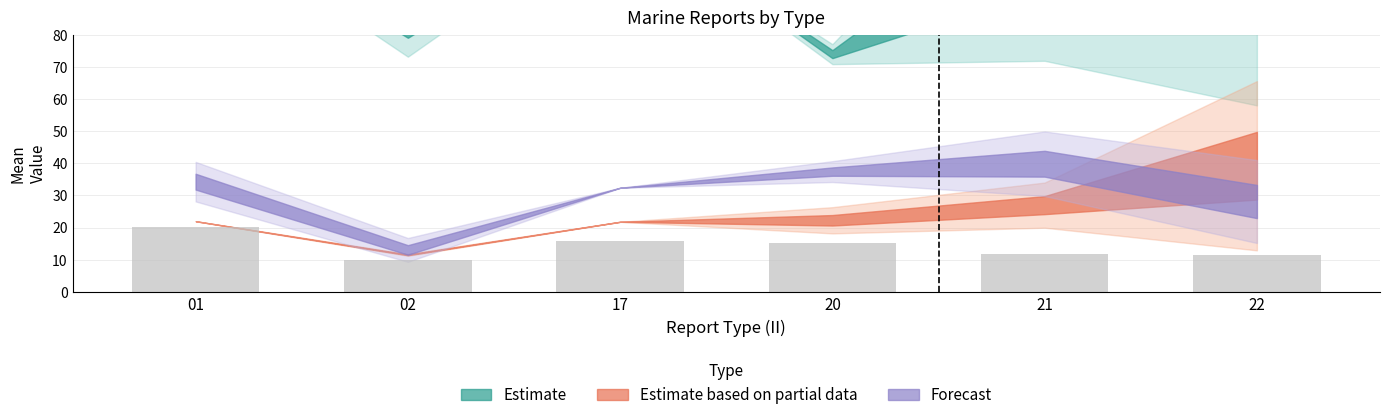

Which has a higher value, 22 or 02?

22